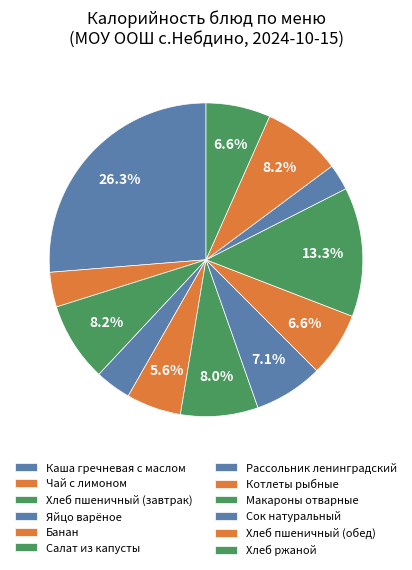

What is the change in value from Яйцо варёное to Банан?

+33